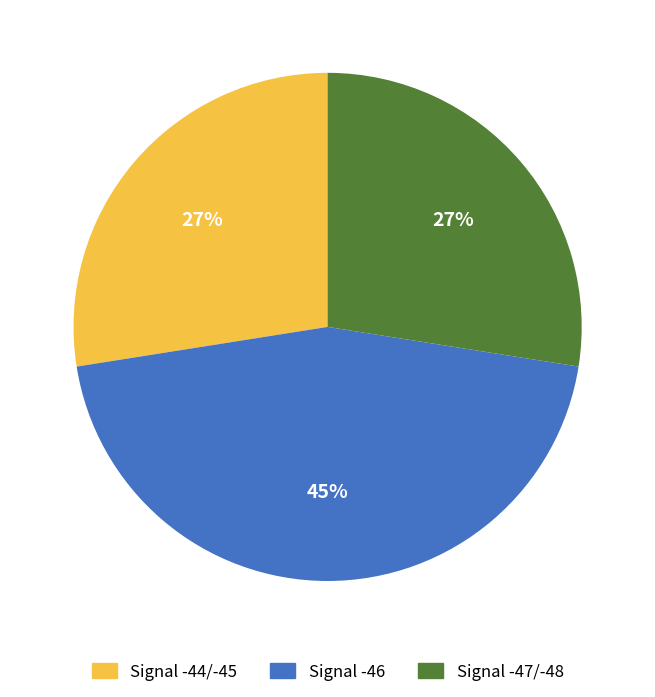

What percentage is the Signal -44/-45 slice, to the nearest percent?

27%